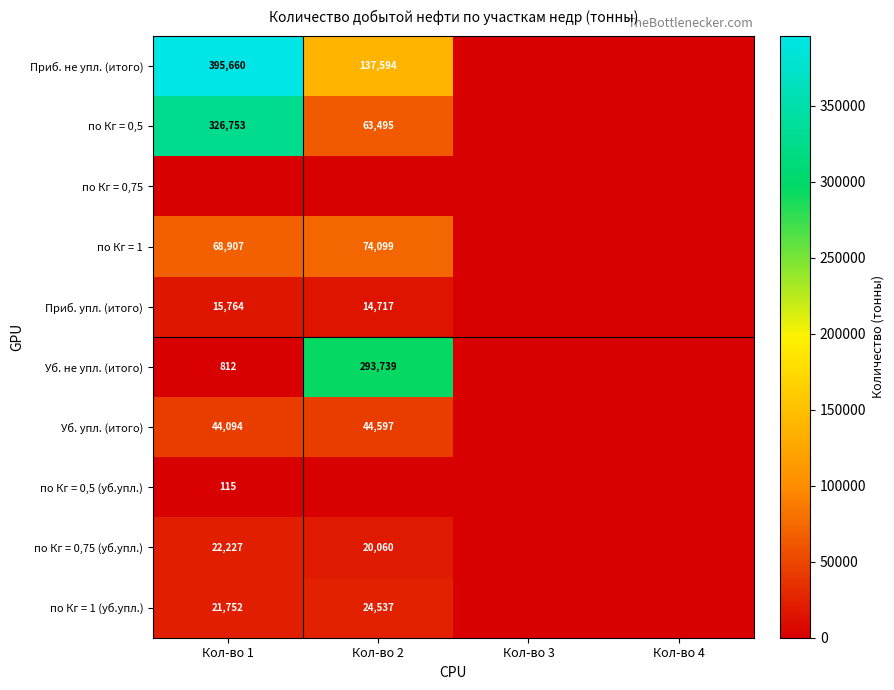

At how many categories does at least one series exceed 88824?

2